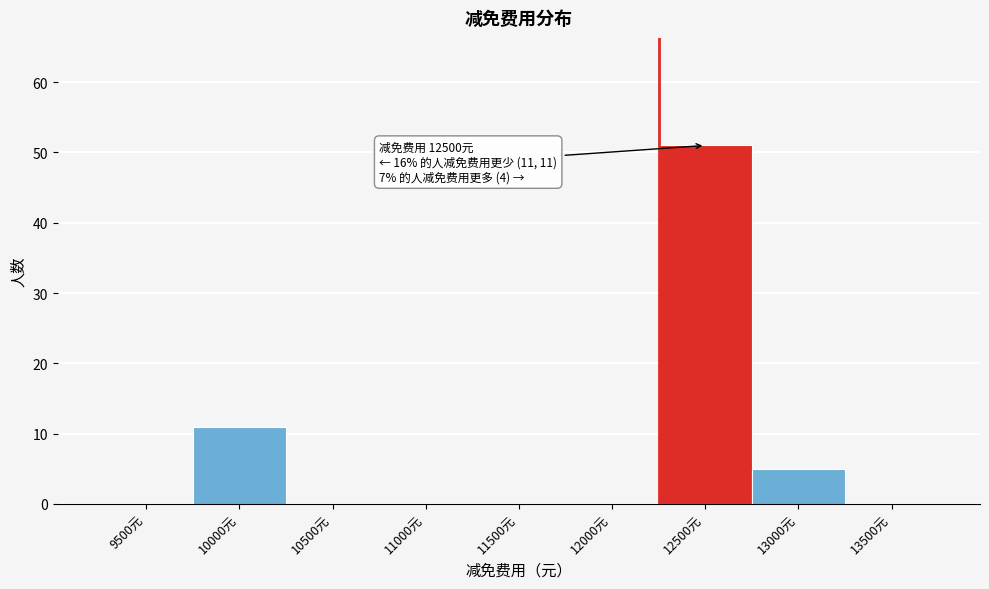

Reading left to right, list all the values displayed in this chart.

9500元=0	10000元=11	10500元=0	11000元=0	11500元=0	12000元=0	12500元=51	13000元=5	13500元=0